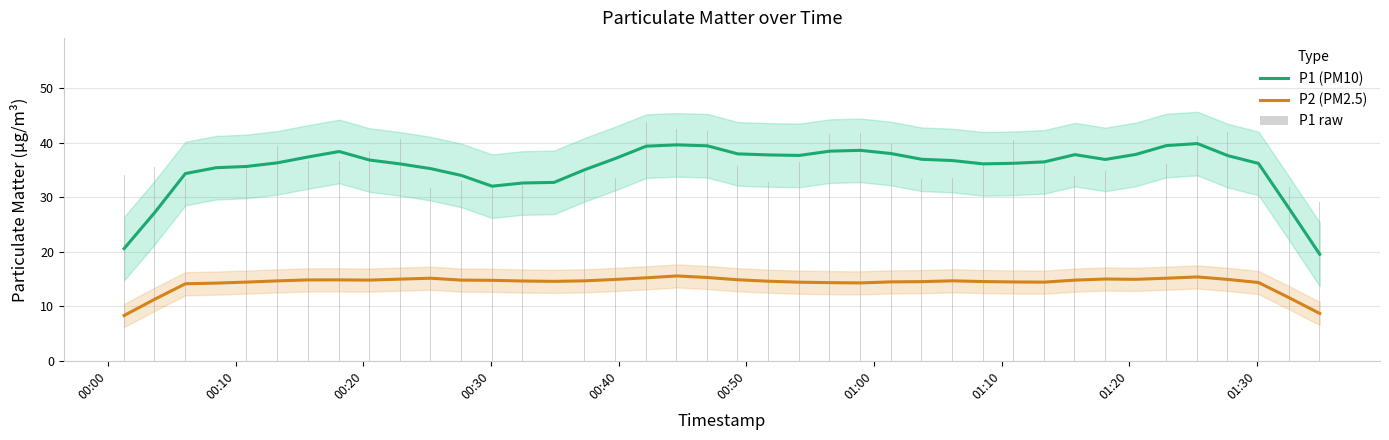

What is the lowest value of the P2 (PM2.5) series?

8.3